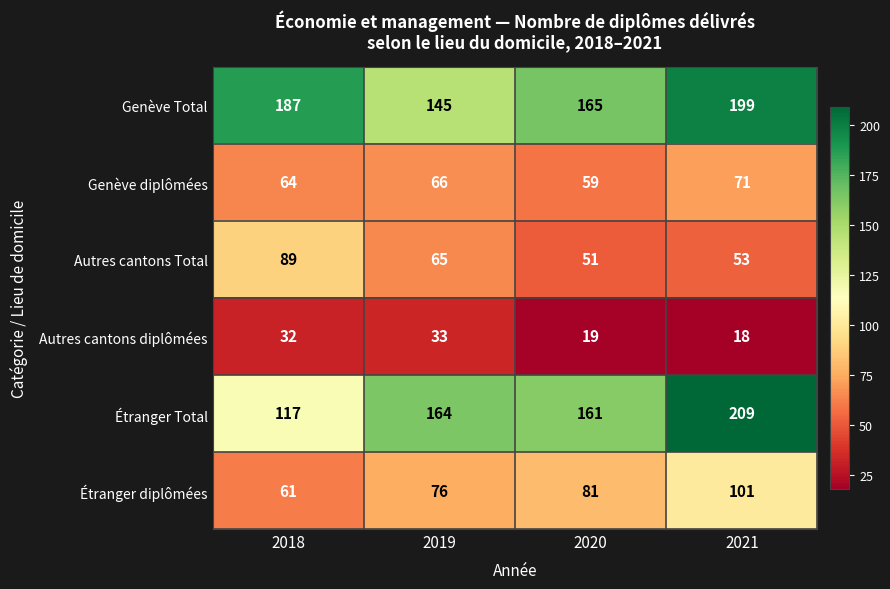

The Étranger Total series shows 164 at 2019. True or false?

True